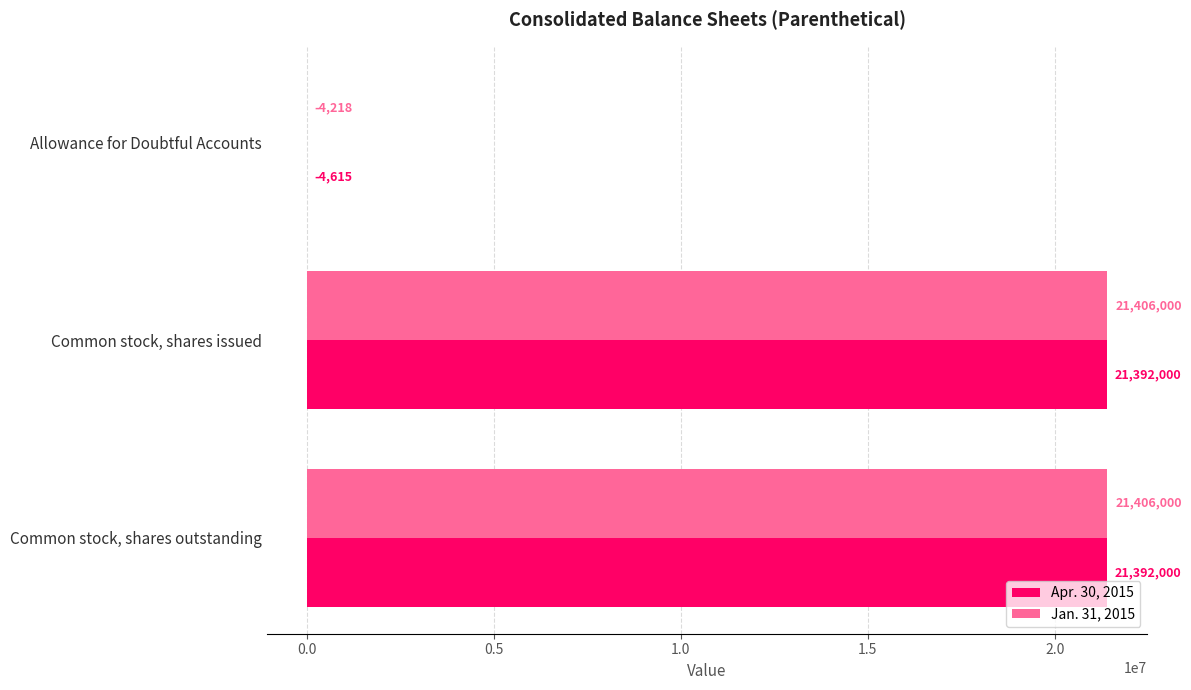

Which series has the widest spread of values?

Jan. 31, 2015